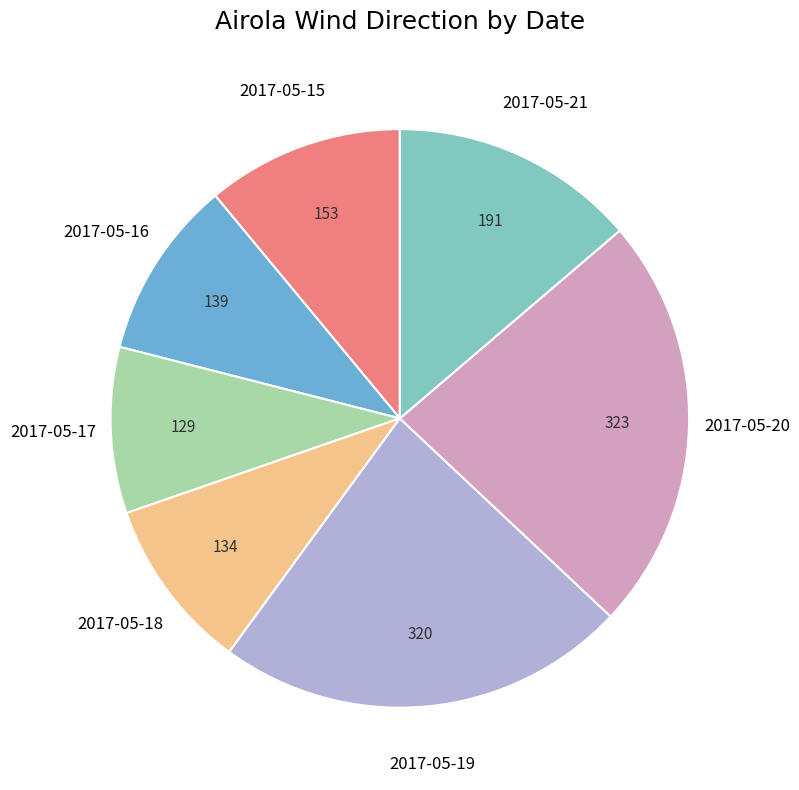

Is there any slice that represents more than half of the pie?

No